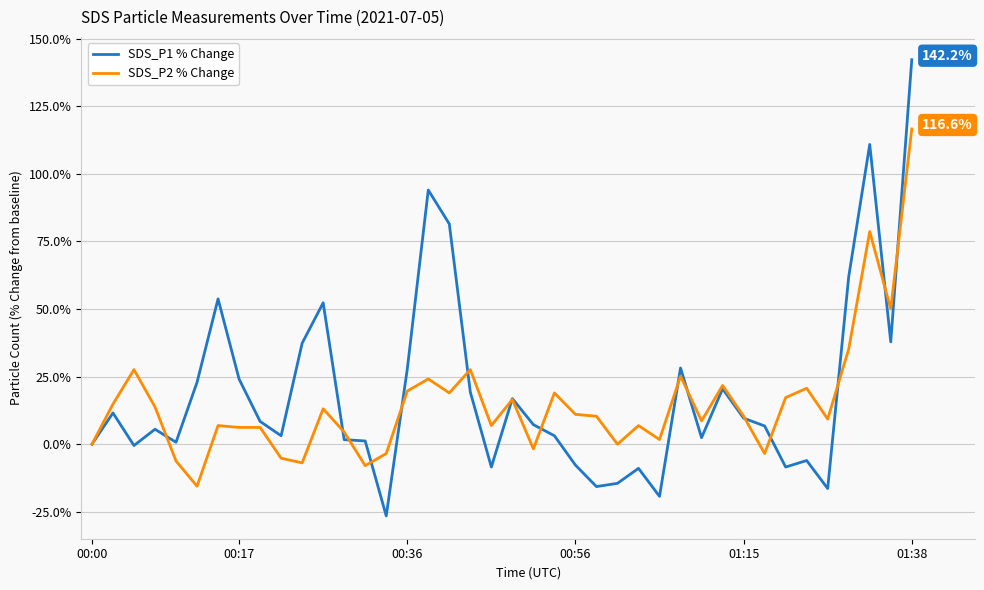

Which series has the largest range (max minus min)?

SDS_P1 % Change